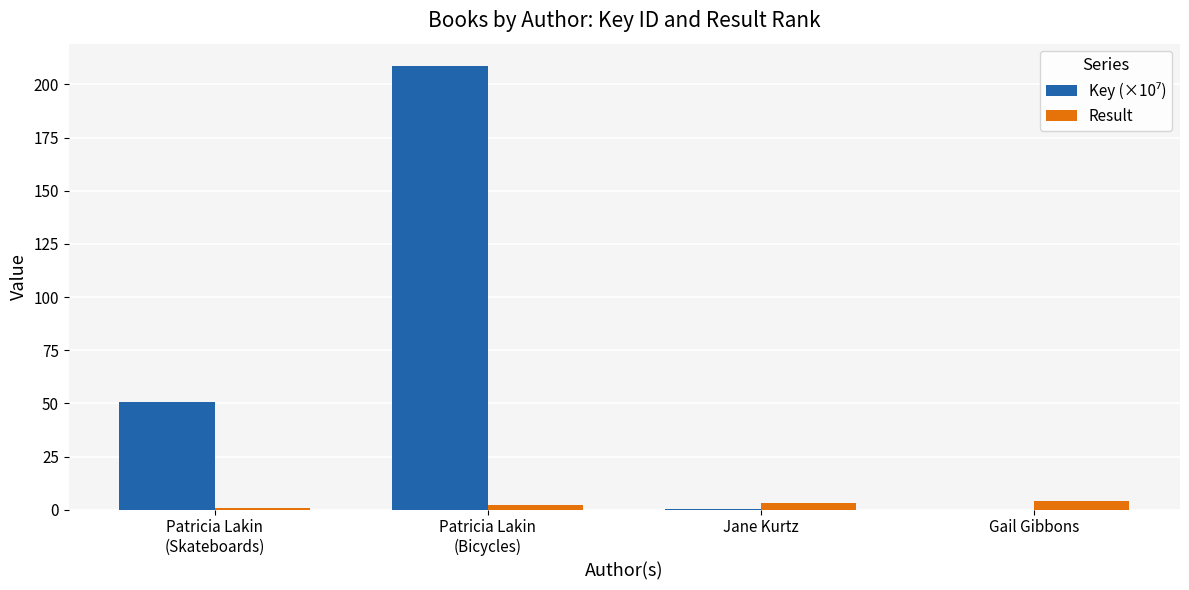

At which category is the sum across all series the highest?

Patricia Lakin
(Bicycles)